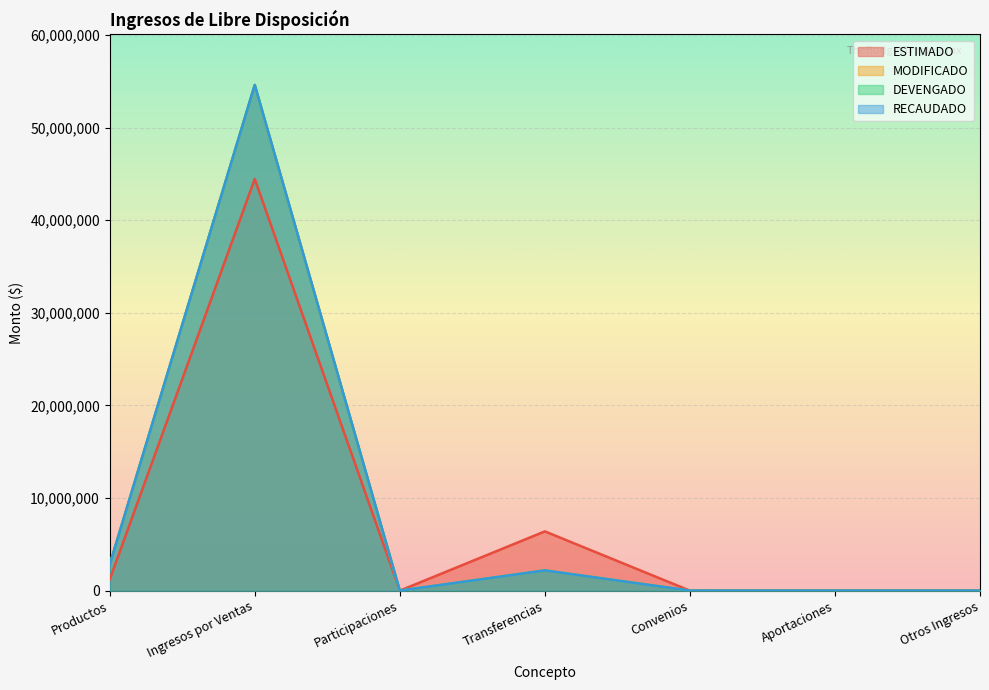

What is the label of the 5th point from the left?

Convenios